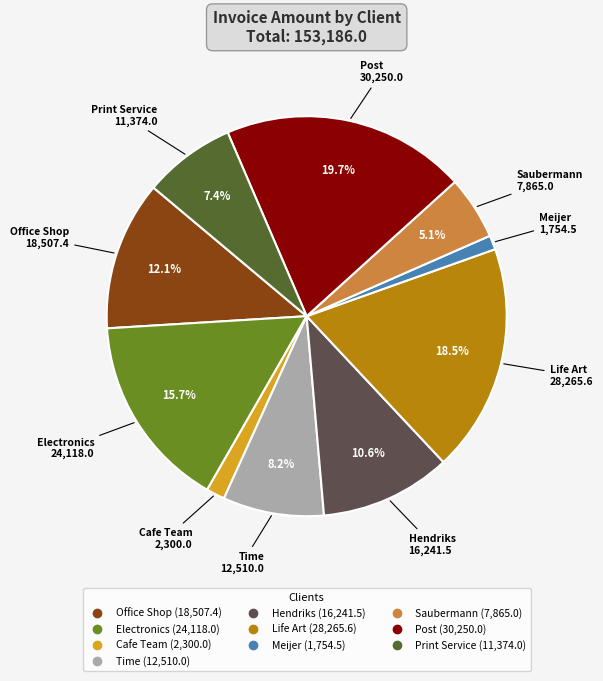

The Hendriks slice represents 4% of the pie. True or false?

False